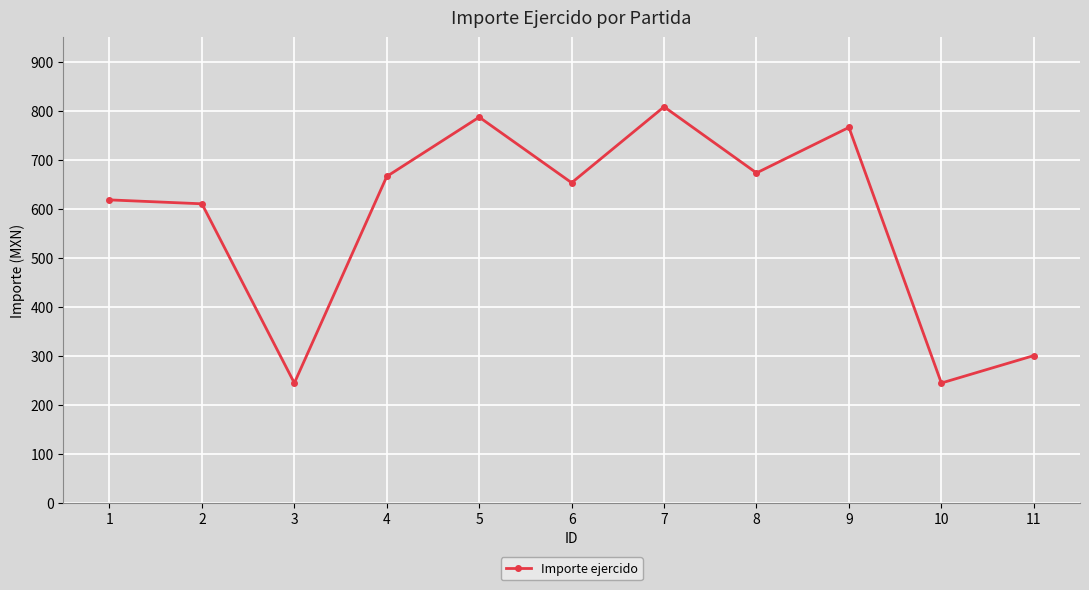

At which label is the value closest to 526?

2